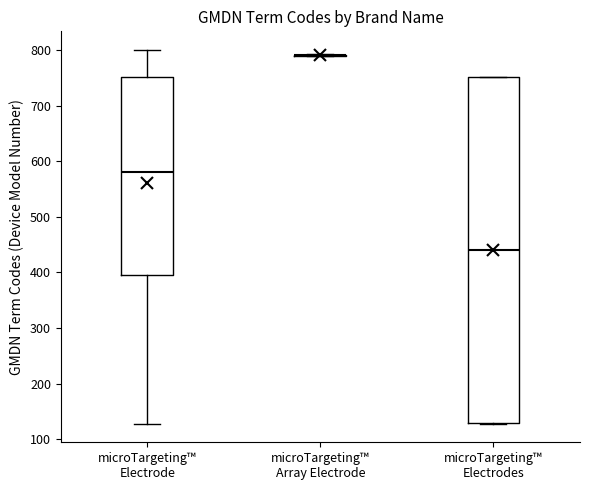

Comparing the boxes themselves (not the whiskers), which one is the tallest?

microTargeting™ Electrodes